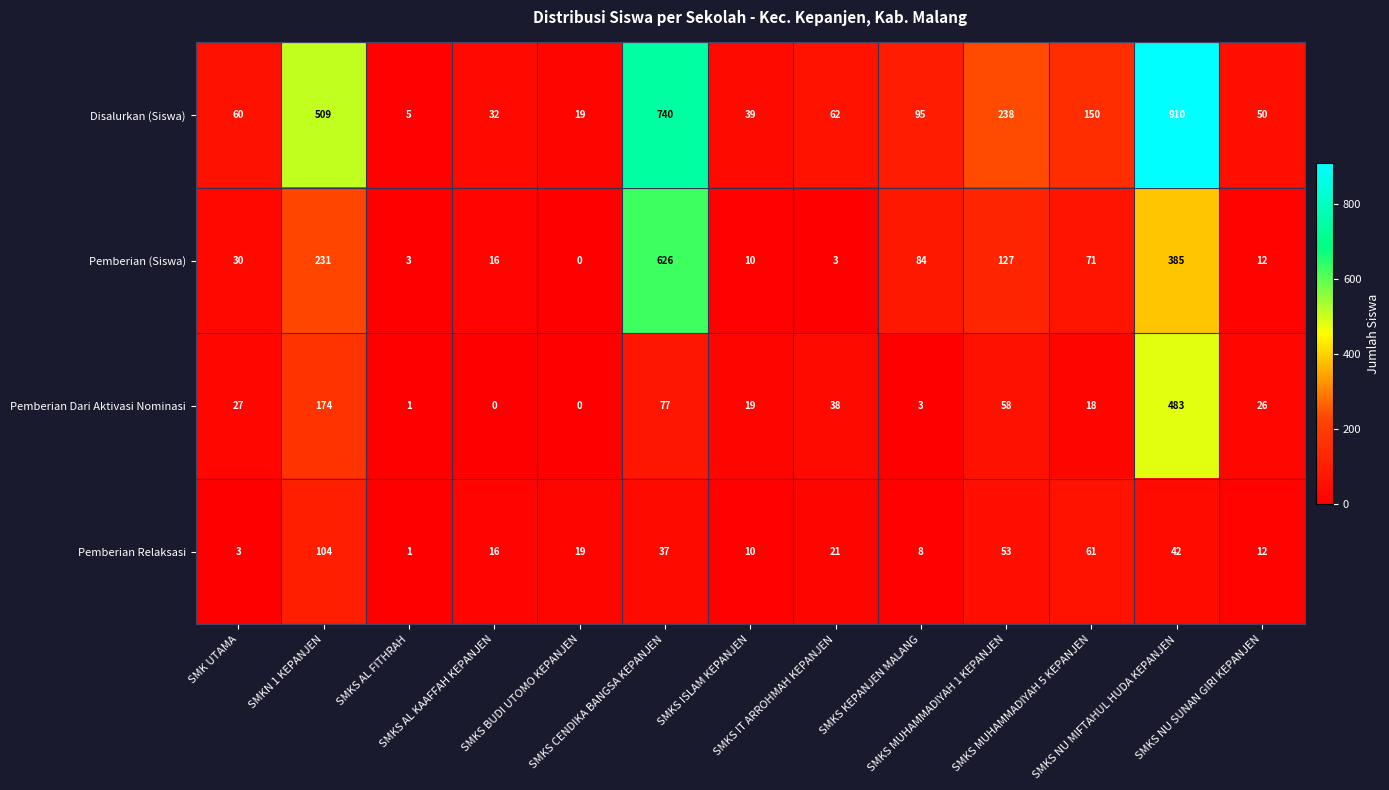

What is the lowest value of the Disalurkan (Siswa) series?

5